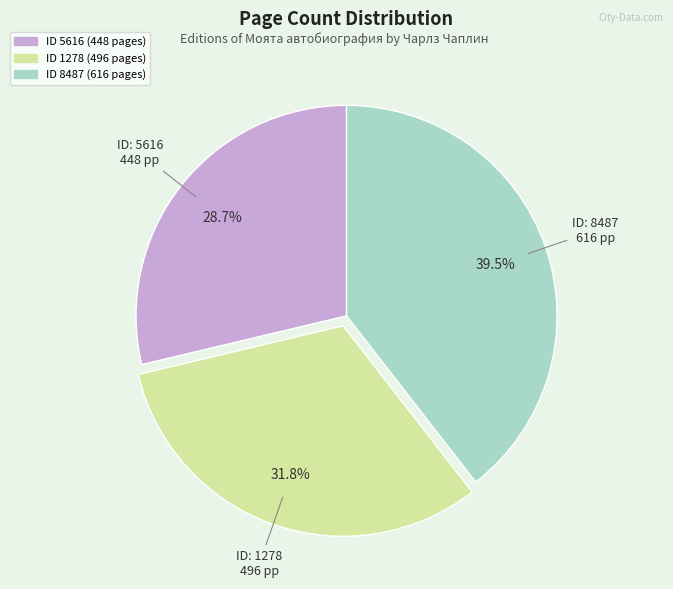

Does any single category account for the majority?

No